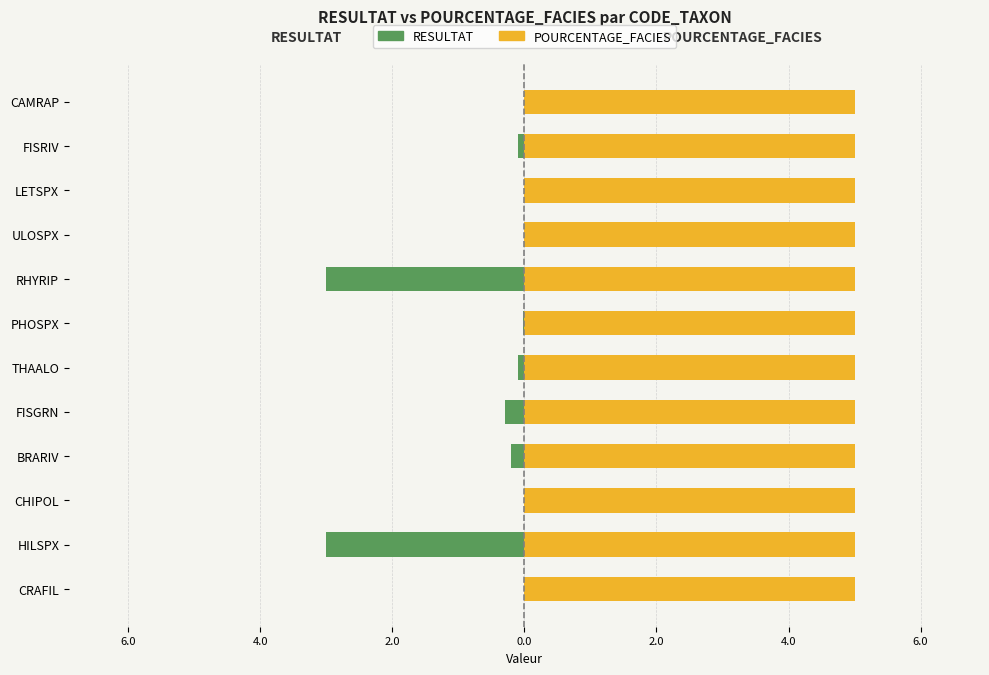

The value of POURCENTAGE_FACIES at 0.0 is 0.2. True or false?

False